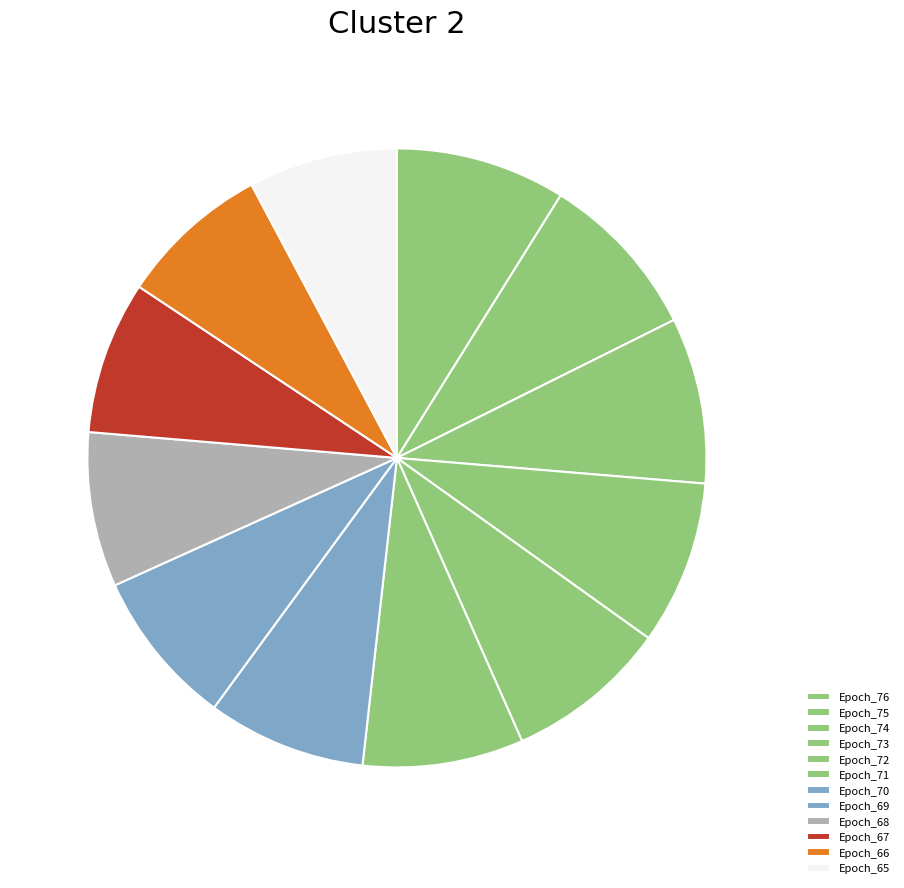

Count the number of slices in the pie.

12